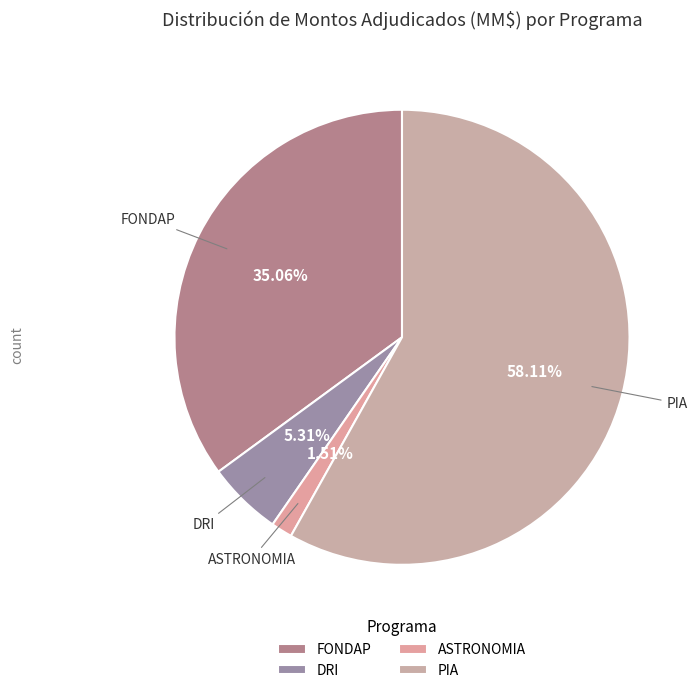

Which slice is the largest?

PIA